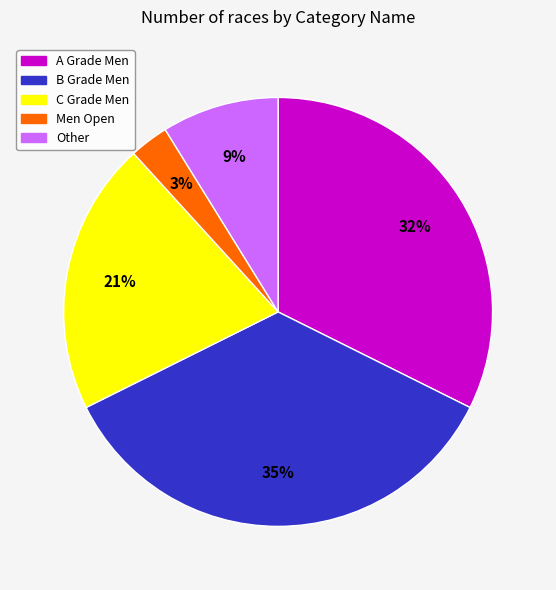

To the nearest percent, what is the difference between the largest and smallest slice percentages?

32%